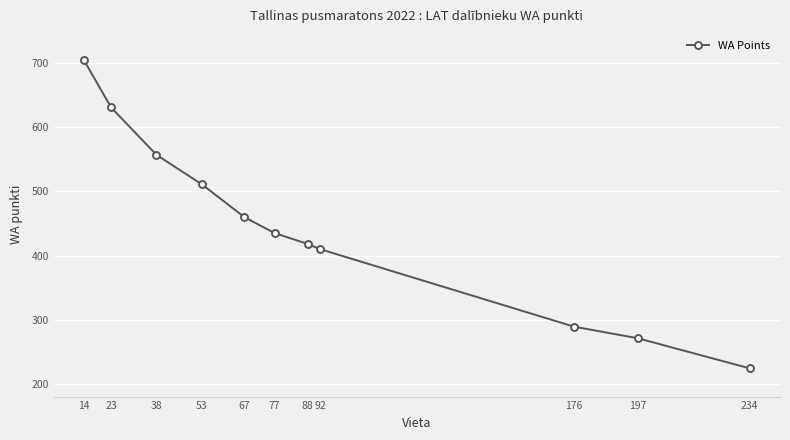

Reading left to right, extract all data points from this chart.

705	631	557	511	460	435	418	410	289	271	224